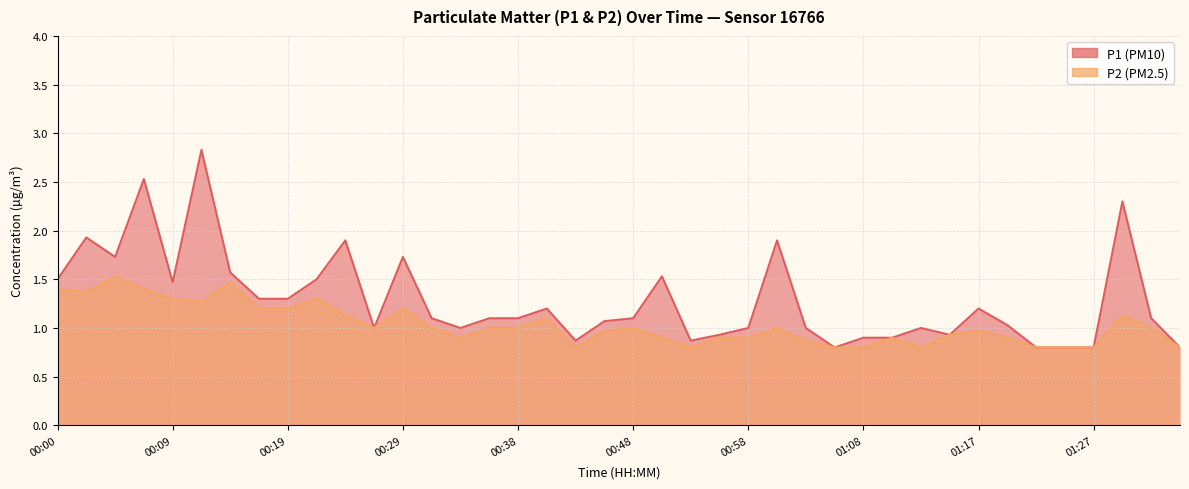

What is the maximum value for P1?

2.8